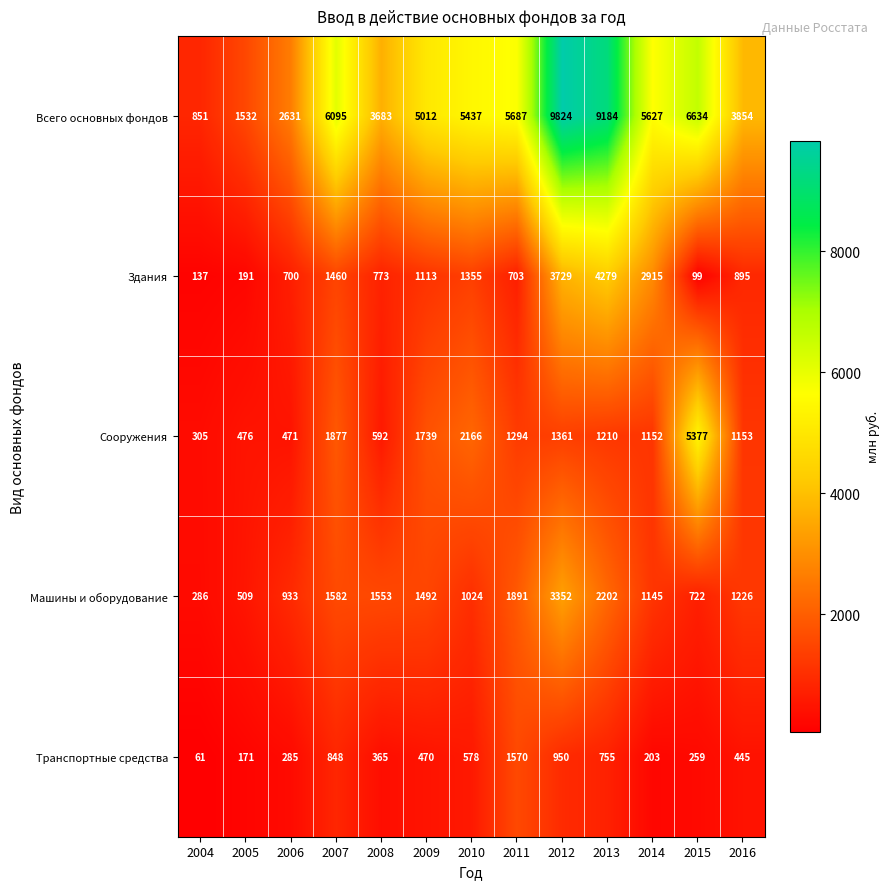

Read the Транспортные средства value at 2012, to the nearest 10.

950